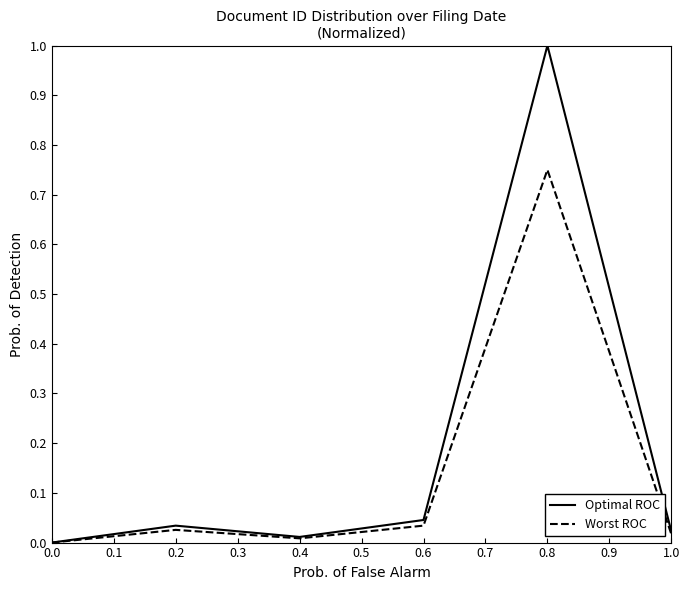

Which series has the largest total across all categories?

Optimal ROC